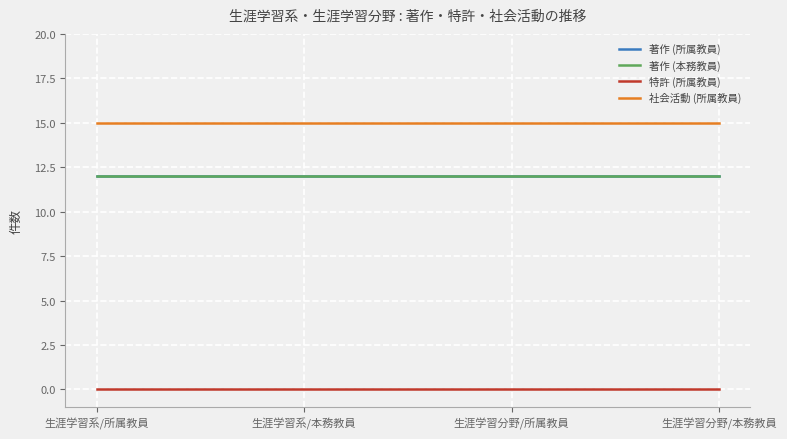

True or false: 社会活動 (所属教員) and 著作 (所属教員) intersect in this chart.

False